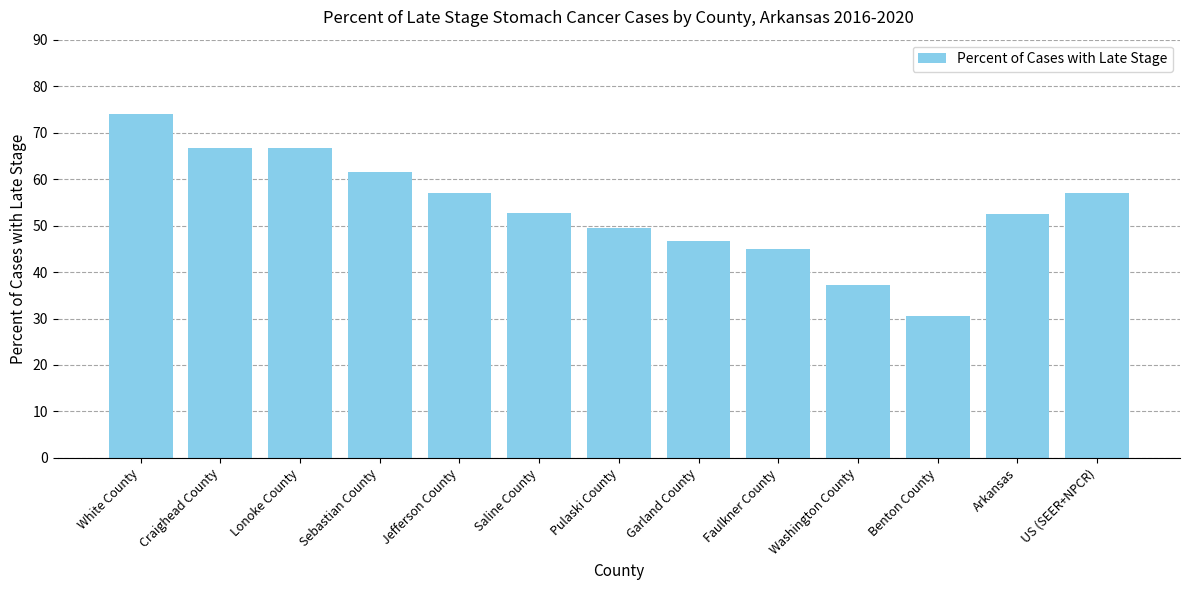

Does the chart contain any negative values?

No